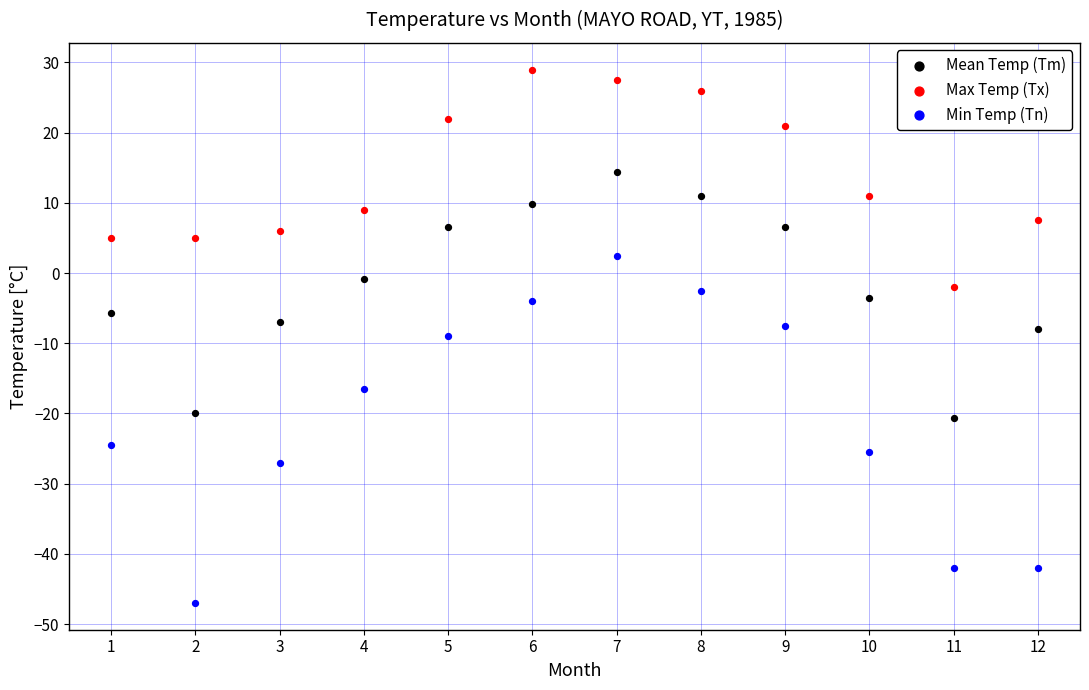

Which series has the largest Y range (max minus min)?

Min Temp (Tn)